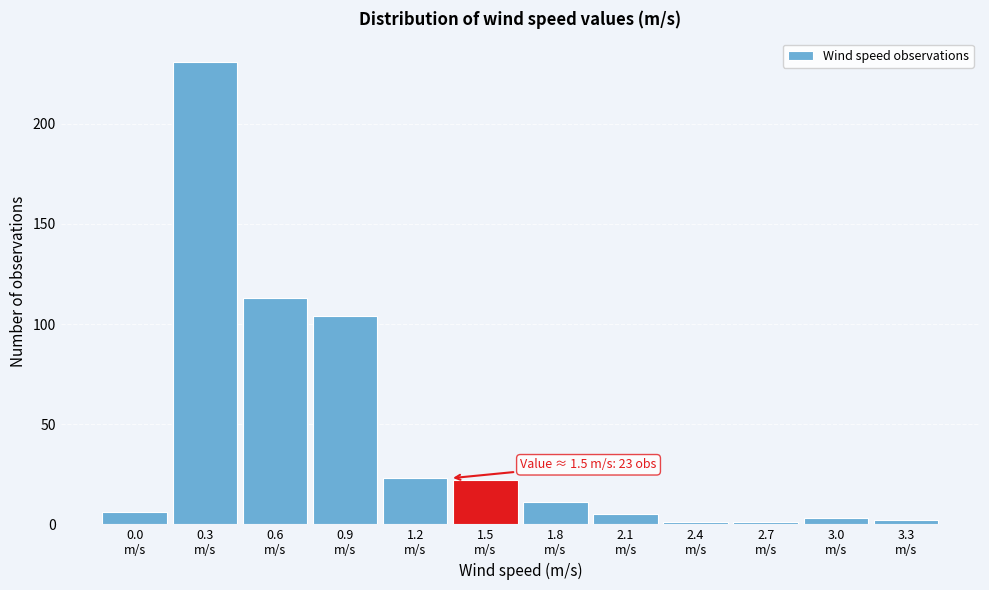

Reading left to right, list all the values displayed in this chart.

6	231	113	104	23	22	11	5	1	1	3	2